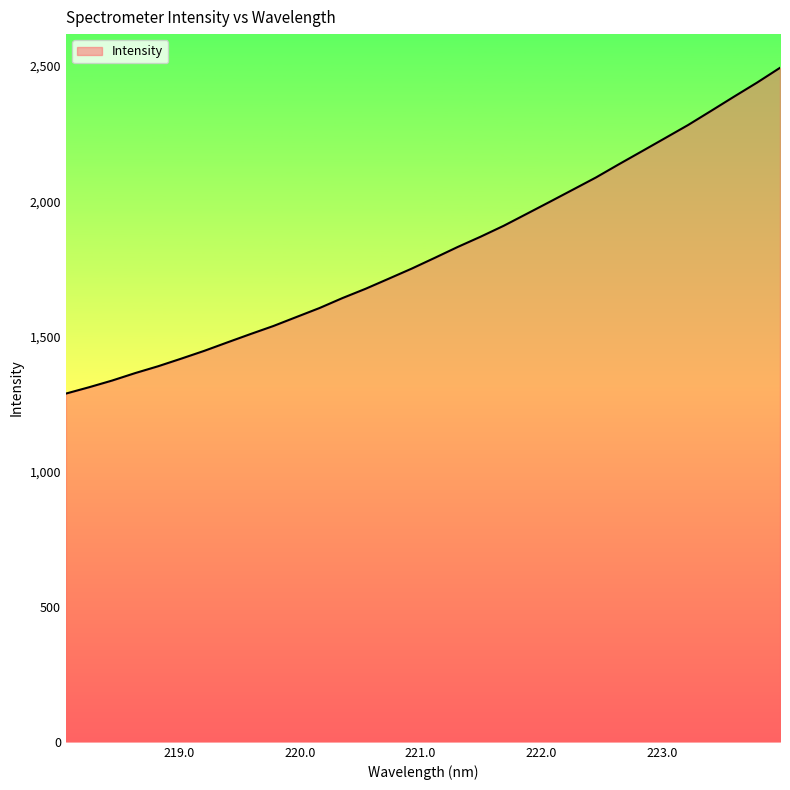

What is the maximum value shown in the chart?

2493.4